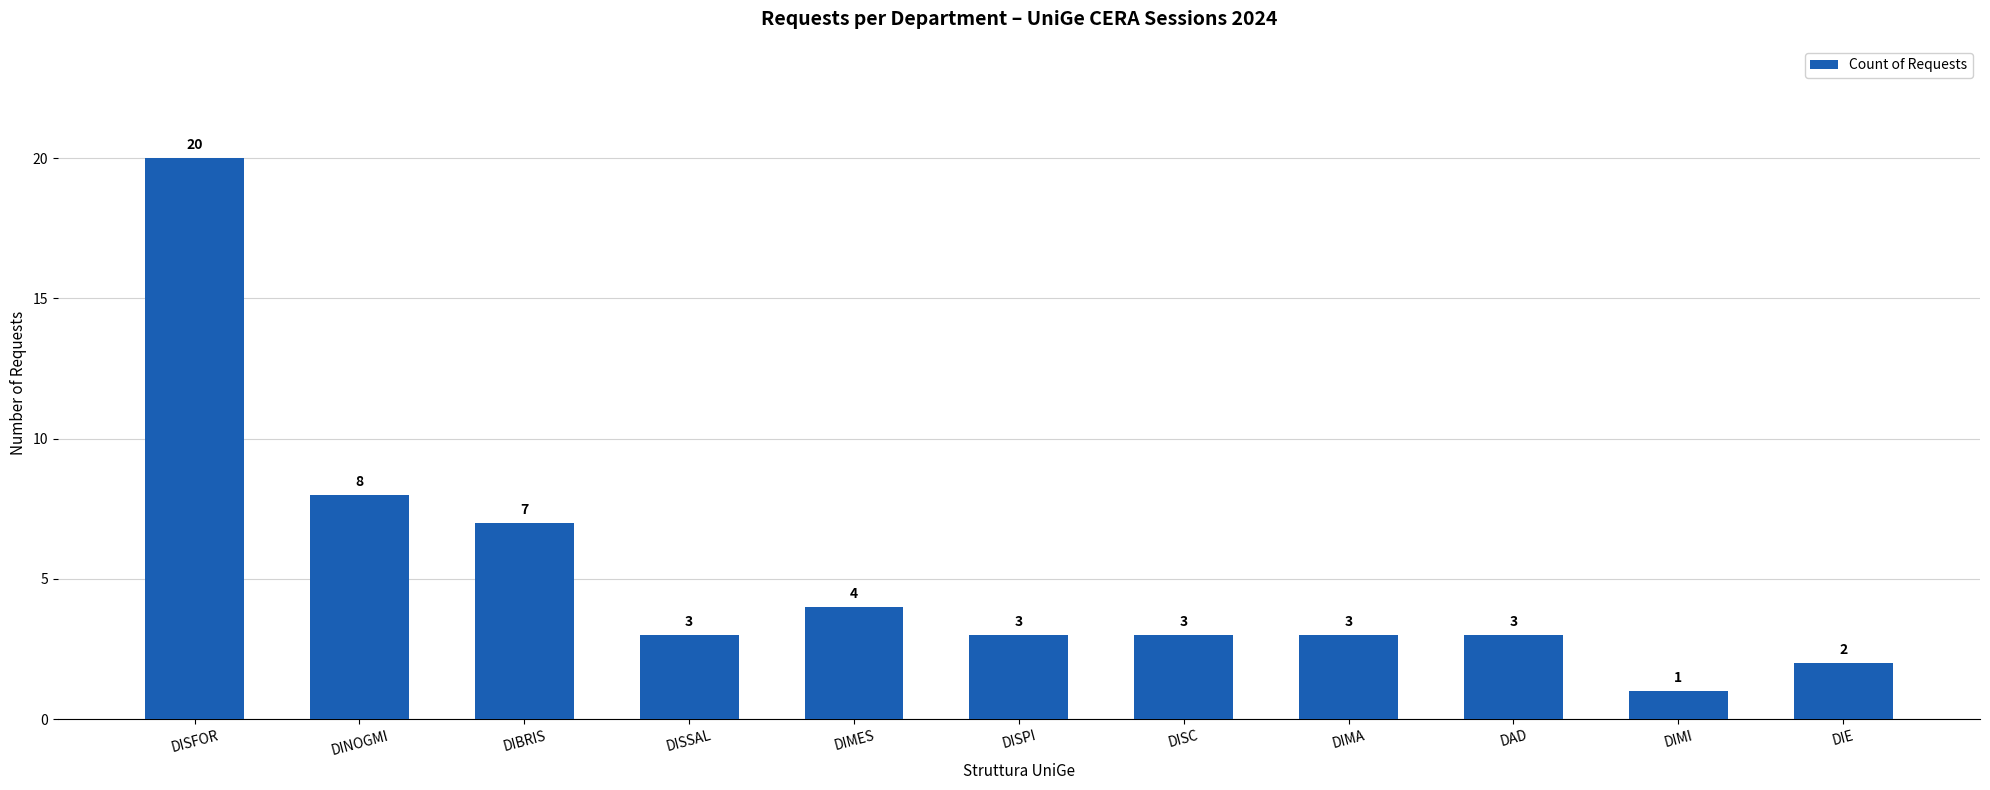

What position from the left is DISC?

7